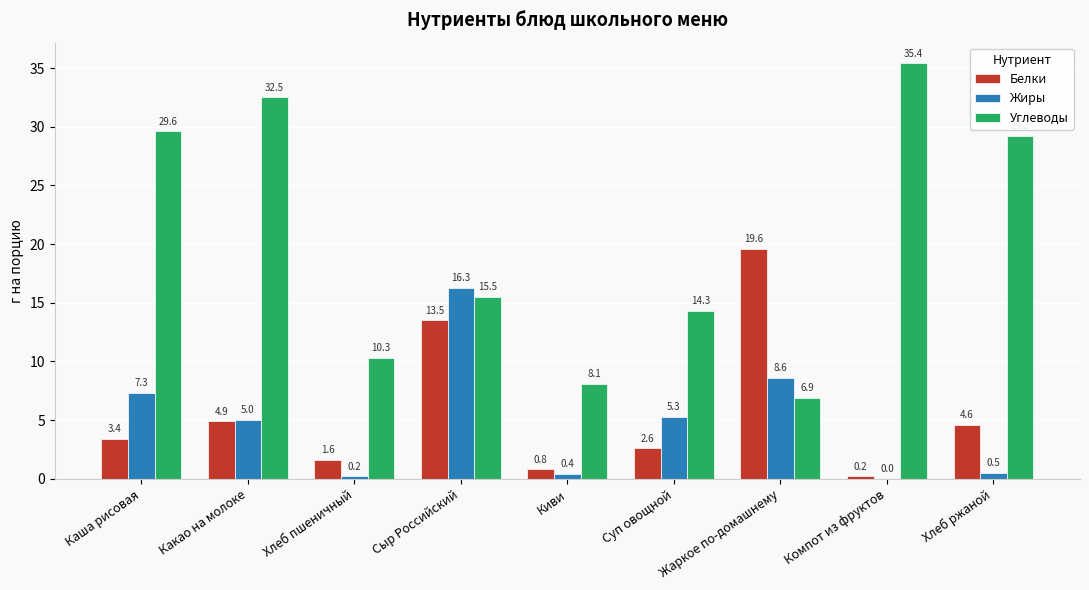

The value of Углеводы at Сыр Российский is 22.8. True or false?

False